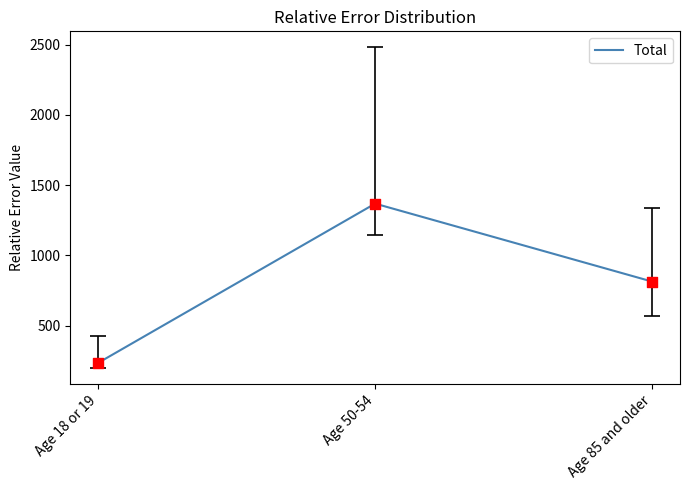

Which has a higher value, Age 18 or 19 or Age 50-54?

Age 50-54